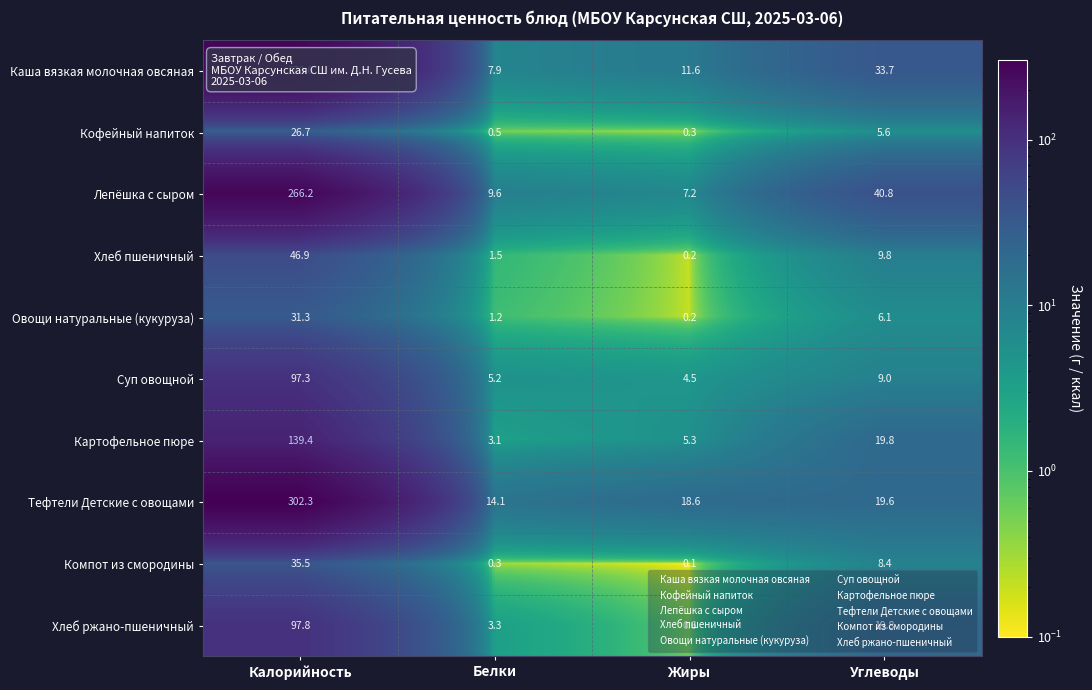

Is it true that Суп овощной equals 6.8 at Жиры?

False